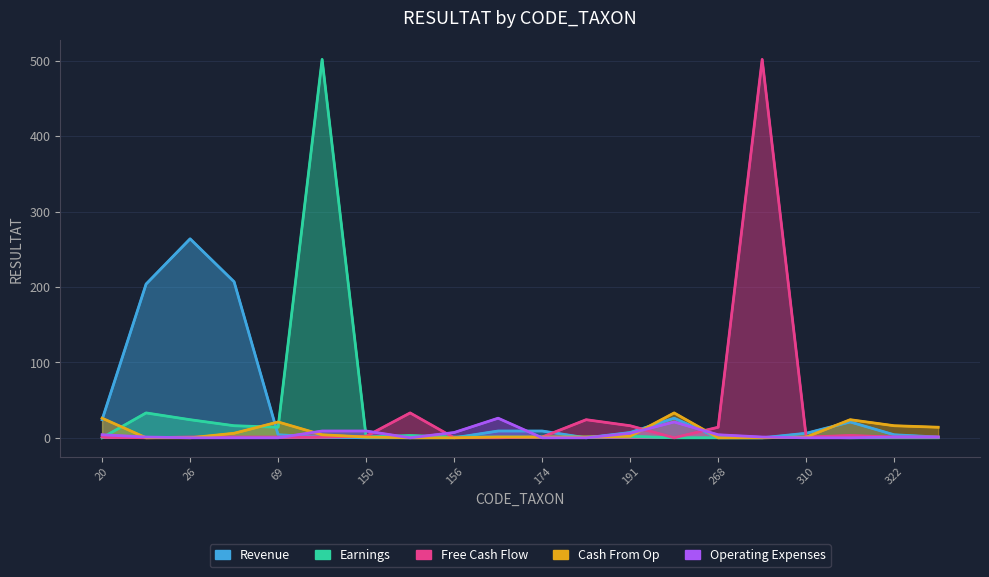

The value of Revenue at 20 is 24. True or false?

True